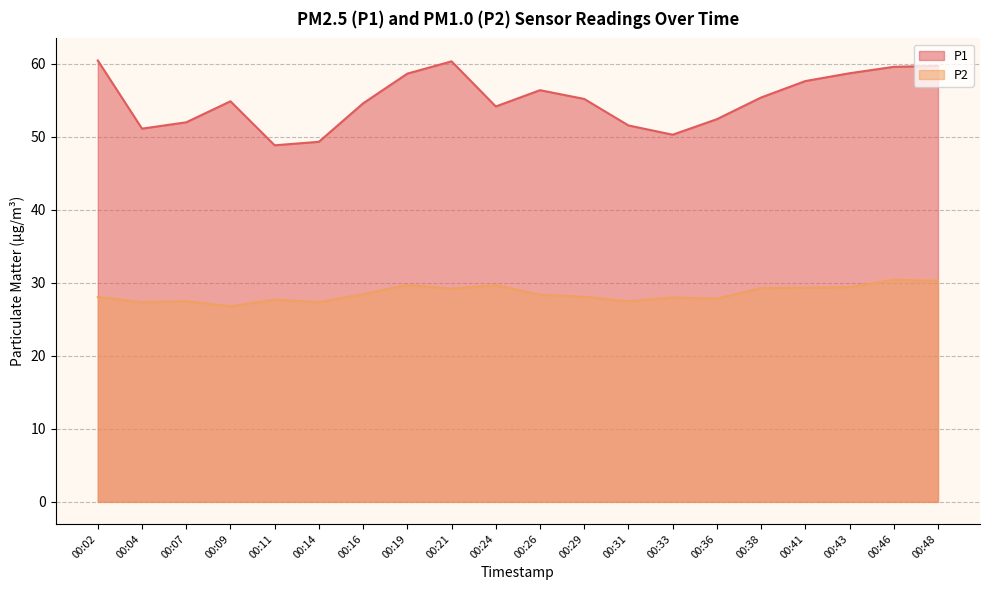

Is it true that P1 equals 79.0 at 00:31?

False